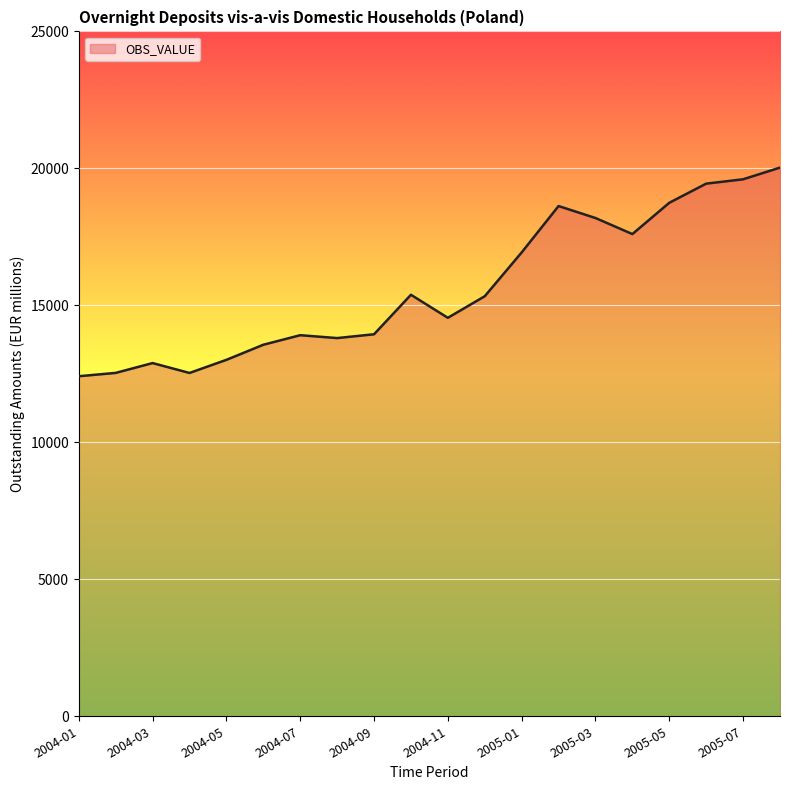

How many categories are shown in the chart?

20